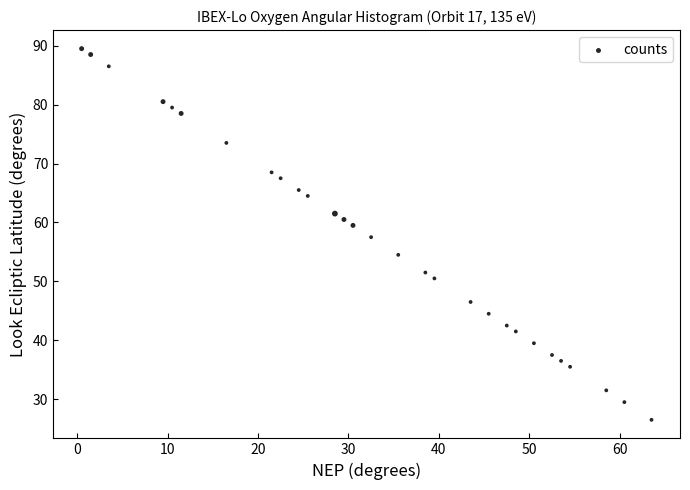

What is the range of X values (max minus min)?

63.0